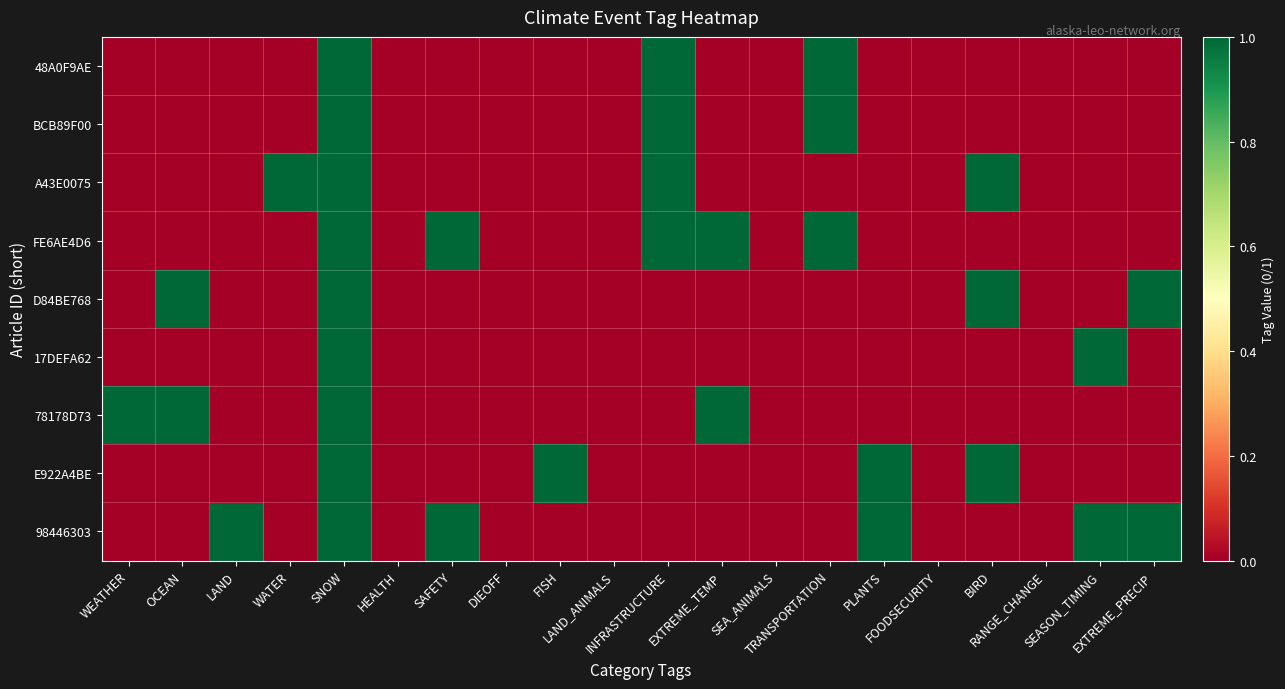

Rank the series at SNOW from lowest to highest value.

48A0F9AE, BCB89F00, A43E0075, FE6AE4D6, D84BE768, 17DEFA62, 78178D73, E922A4BE, 98446303